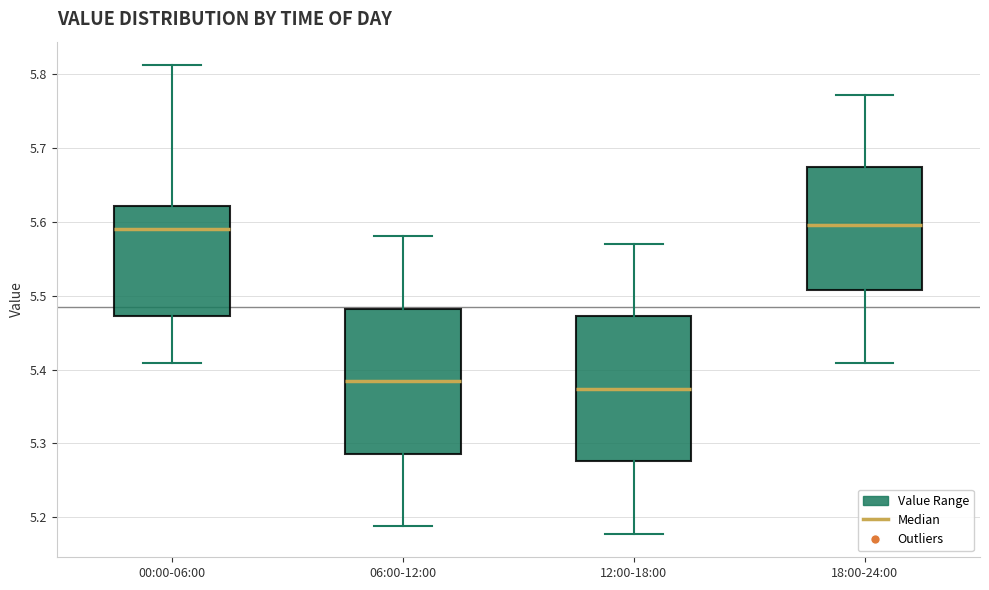

Where is the upper edge of the box for 00:00-06:00 on the y-axis? The values are not printed on the chart, so give them approximately, as read against the axis.

5.62